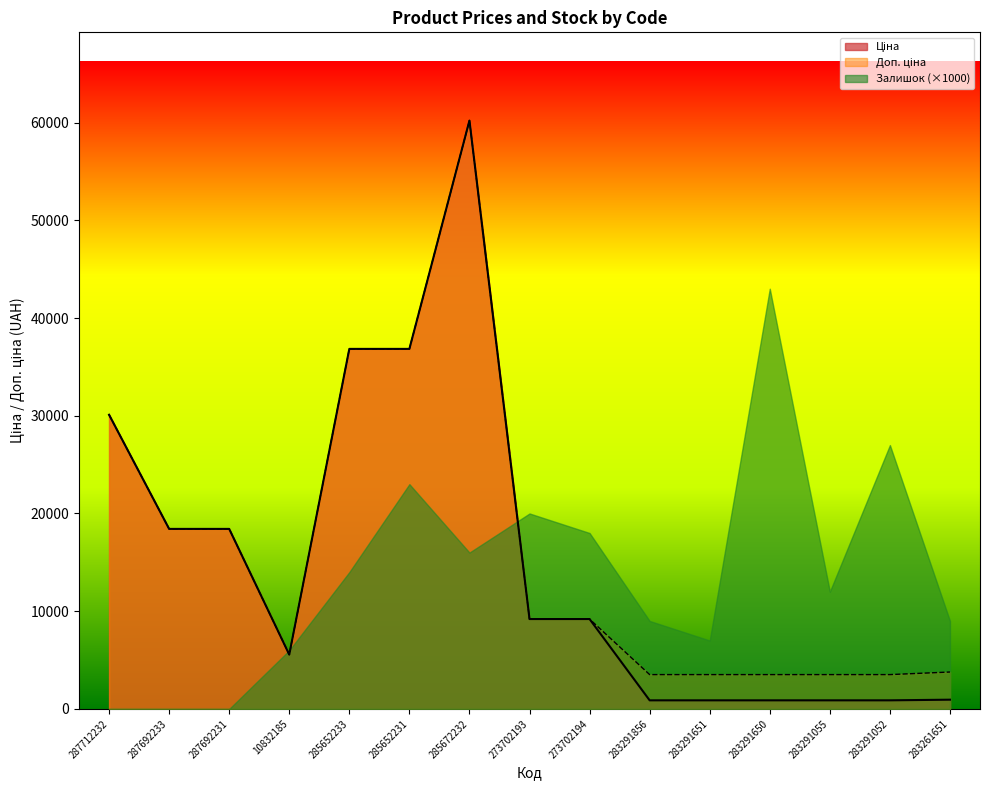

Is the value of Доп. ціна at 285672232 greater than the value of Ціна at 283291856?

Yes